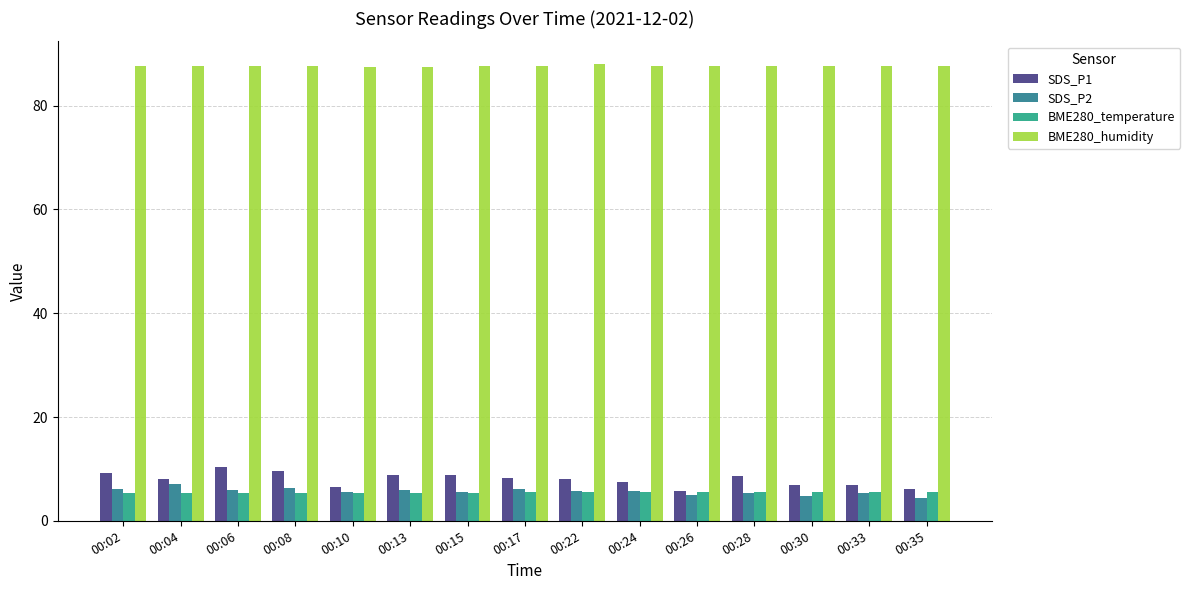

What is the value of the SDS_P1 bar at the 6th from the left?

8.9